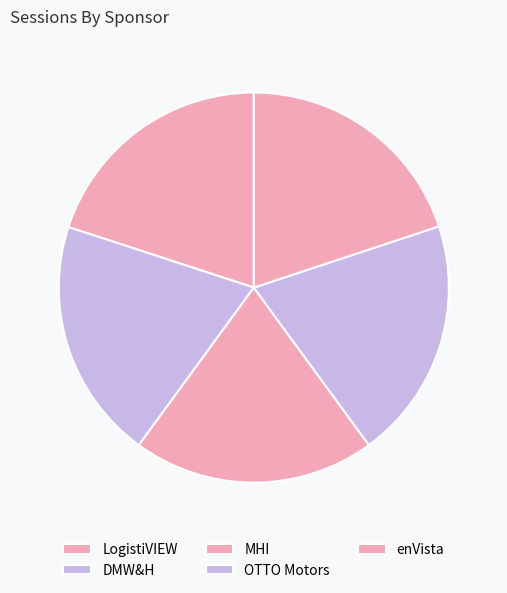

Which category has the smallest portion of the pie?

enVista